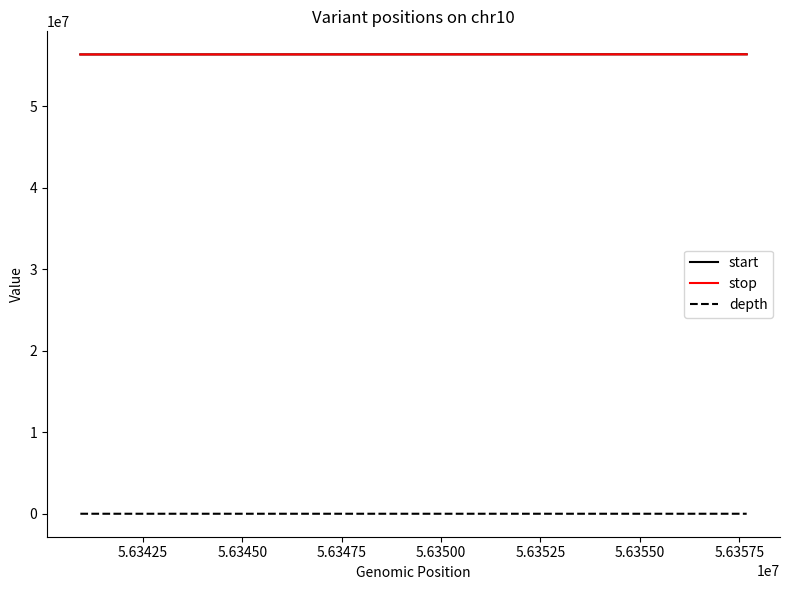

True or false: depth and start cross at least once.

False